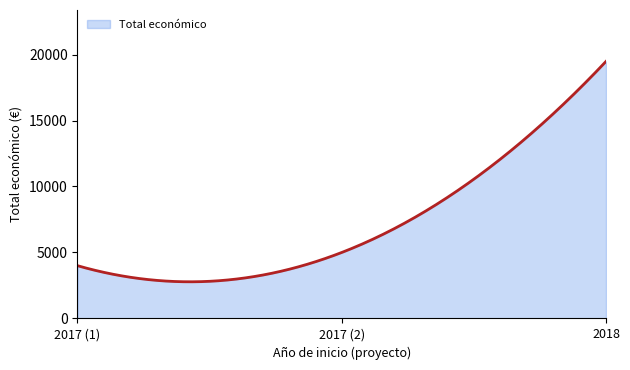

What is the greatest value displayed?

19478.0